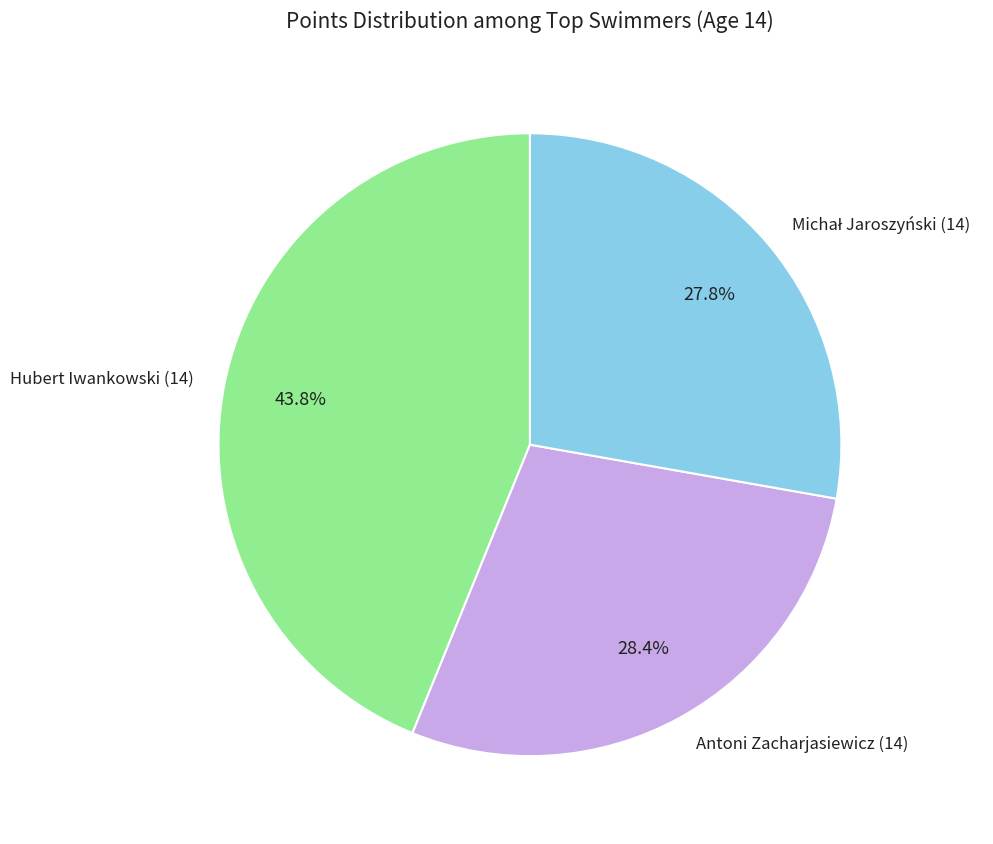

Which slice is the largest?

Hubert Iwankowski (14)